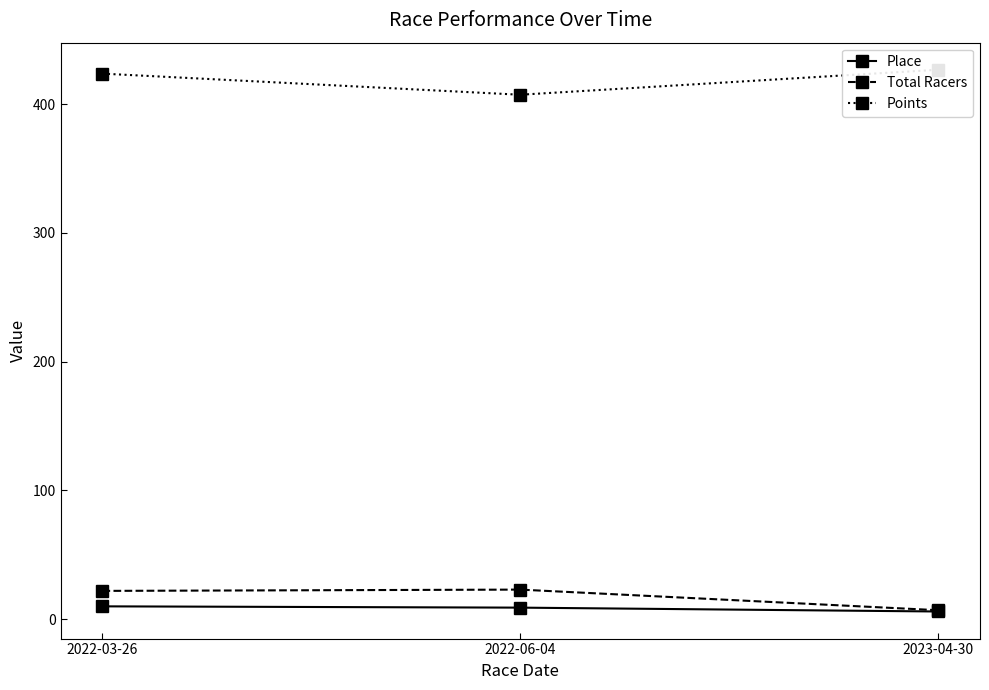

What is the label of the 3rd point from the left?

2023-04-30